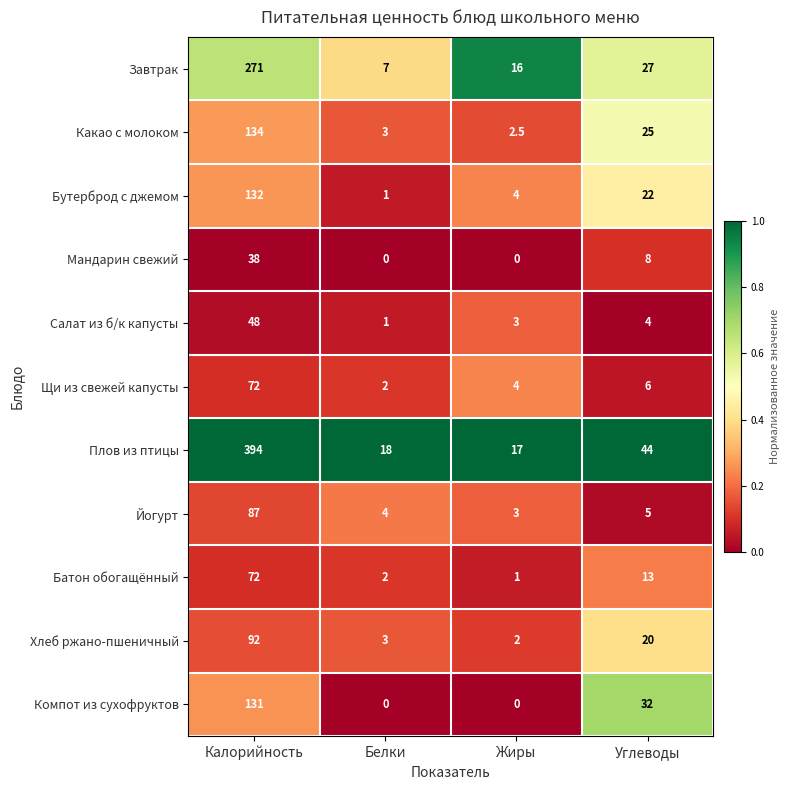

Rank the categories by Какао с молоком value from highest to lowest.

Калорийность, Углеводы, Белки, Жиры